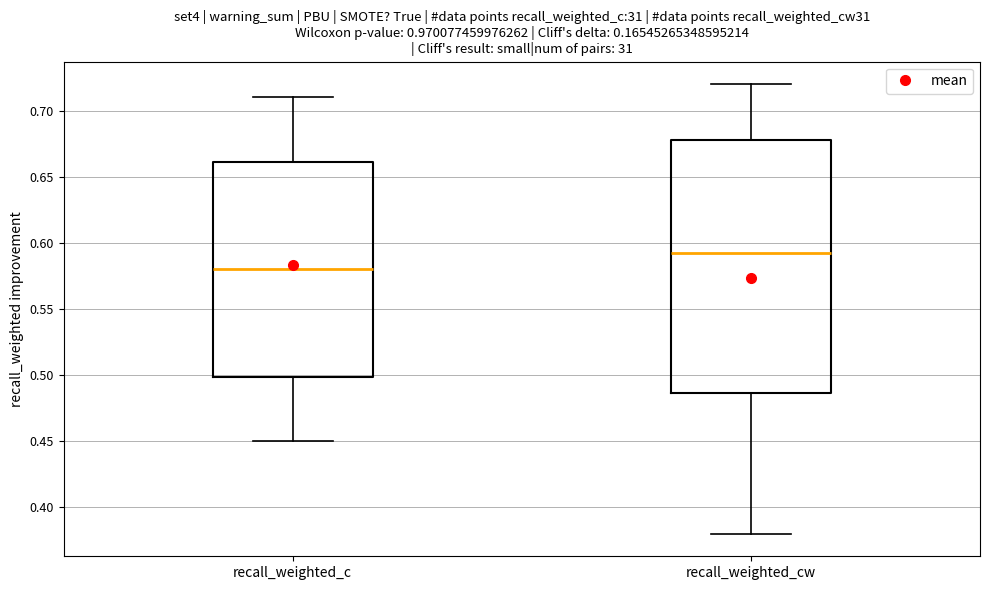

Reading left to right, read every box against the y-axis: the position of its median line, the range the box covers, and the ends of its whiskers. The values are not printed on the chart, so give them approximately, as read against the axis.

recall_weighted_c: median 0.580, box 0.500 to 0.660, whiskers 0.450 to 0.710
recall_weighted_cw: median 0.595, box 0.485 to 0.680, whiskers 0.380 to 0.720